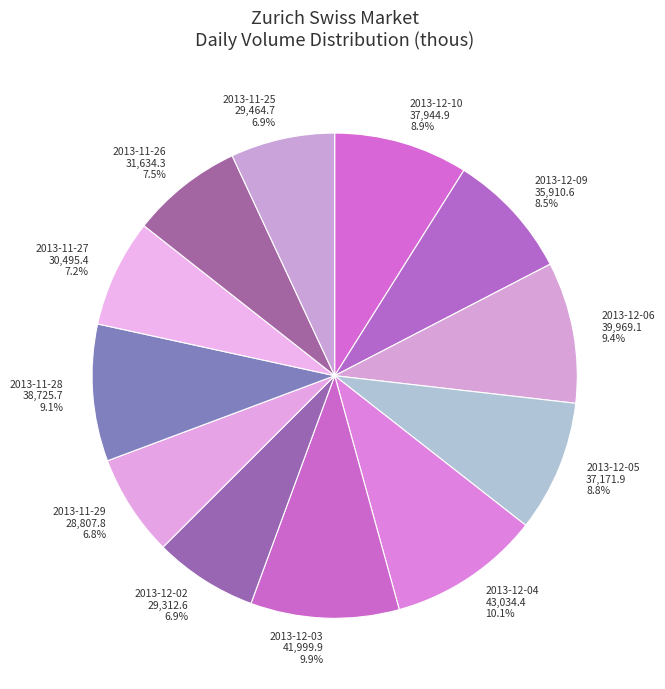

Approximately how many times larger is the value at 2013-12-05 compared to 2013-12-04?

0.9